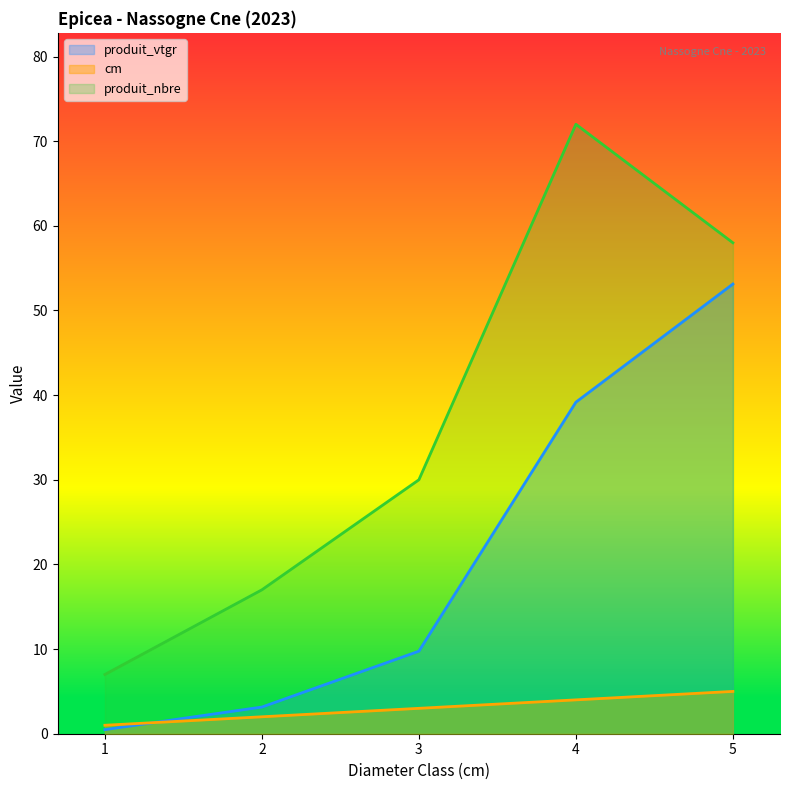

What is the approximate value of produit_vtgr at 3?

9.8